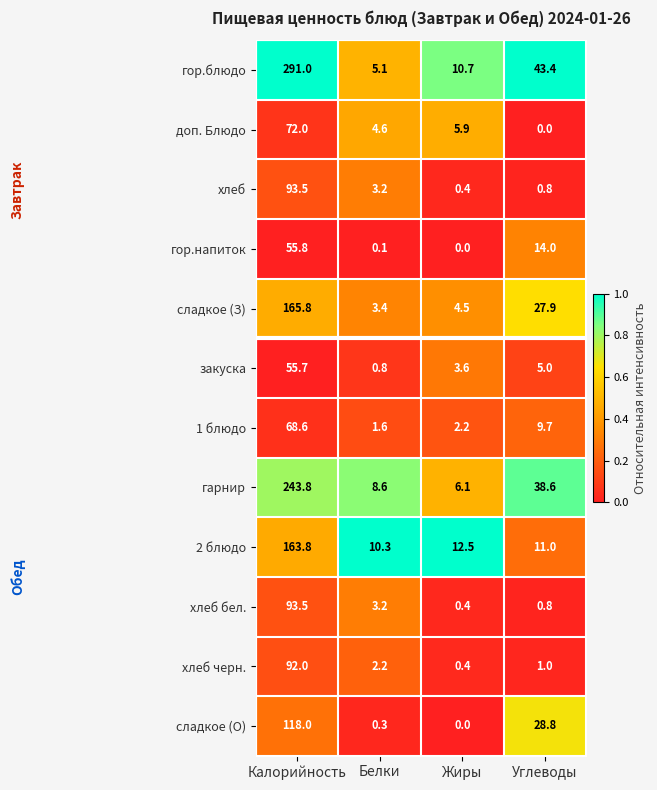

Rank the categories by закуска value from highest to lowest.

Калорийность, Углеводы, Жиры, Белки